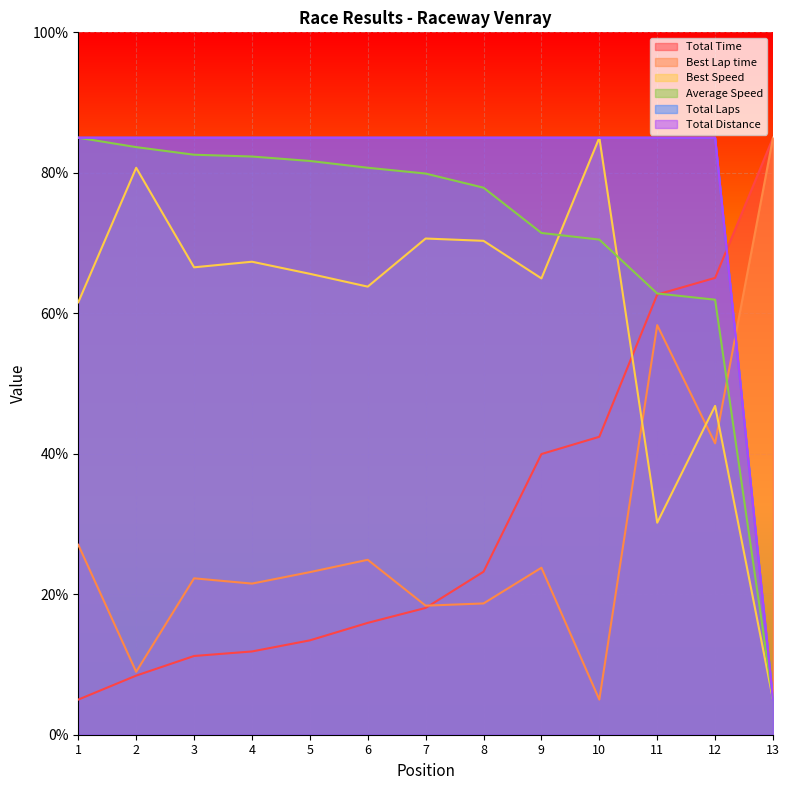

The value of Average Speed at 9 is 40.4. True or false?

False